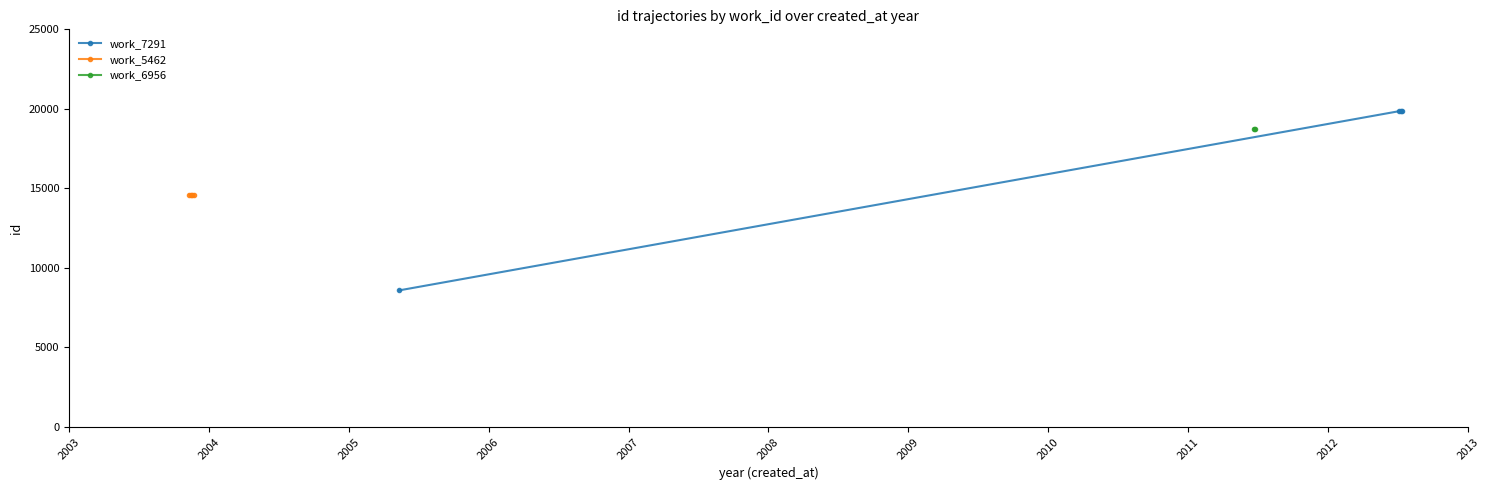

How many data points does each series have?

4